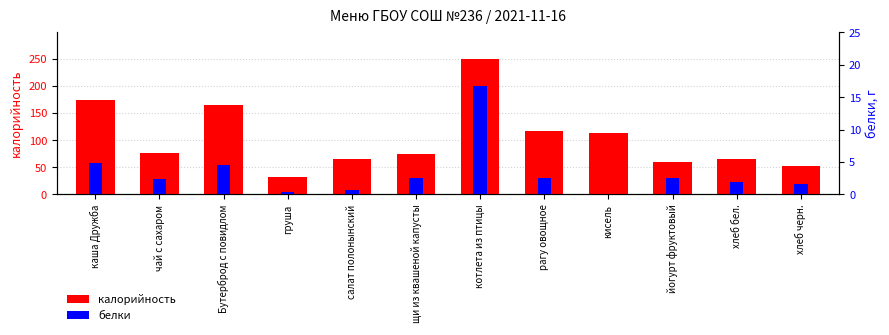

What is the difference between the highest and lowest values at щи из квашеной капусты?

72.4